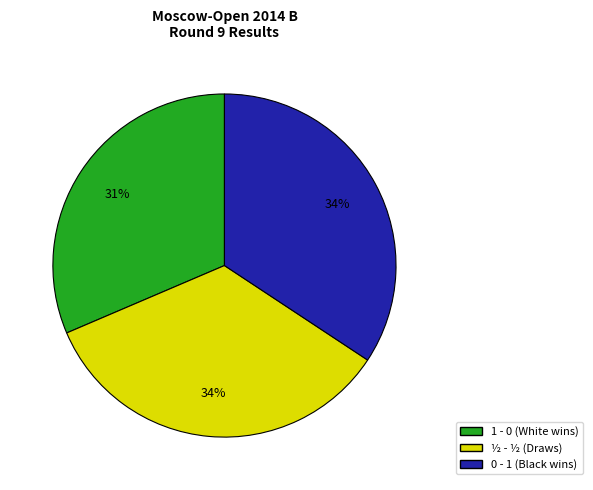

Is the sum of 0 - 1 (Black wins) and ½ - ½ (Draws) greater than half?

Yes